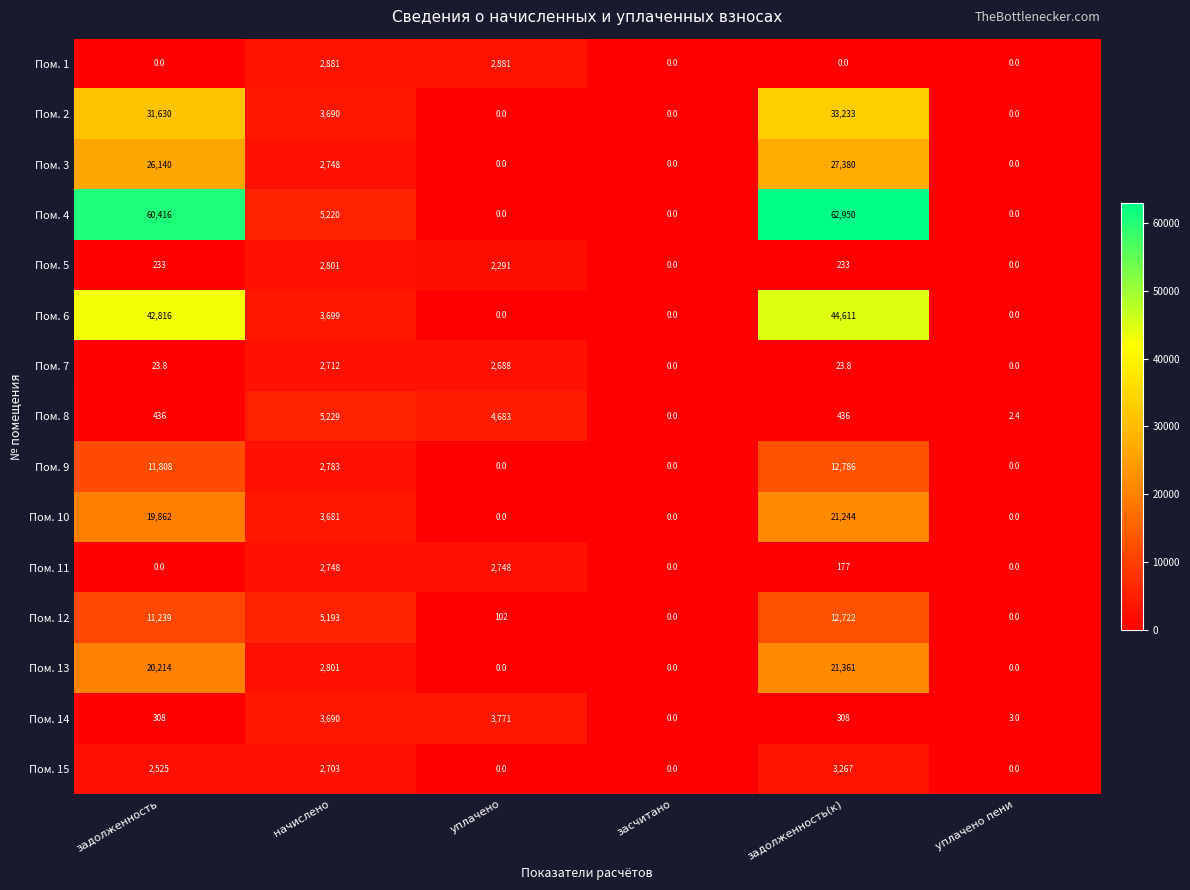

How many series are shown in this chart?

15